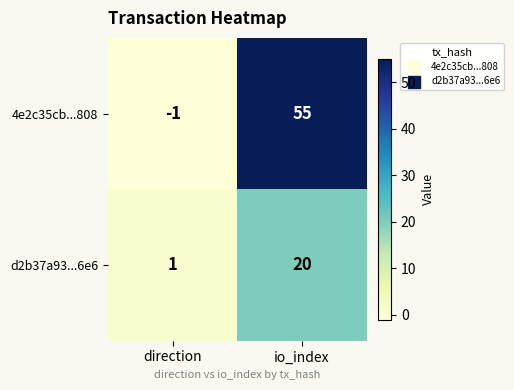

How many distinct data groups are displayed?

2